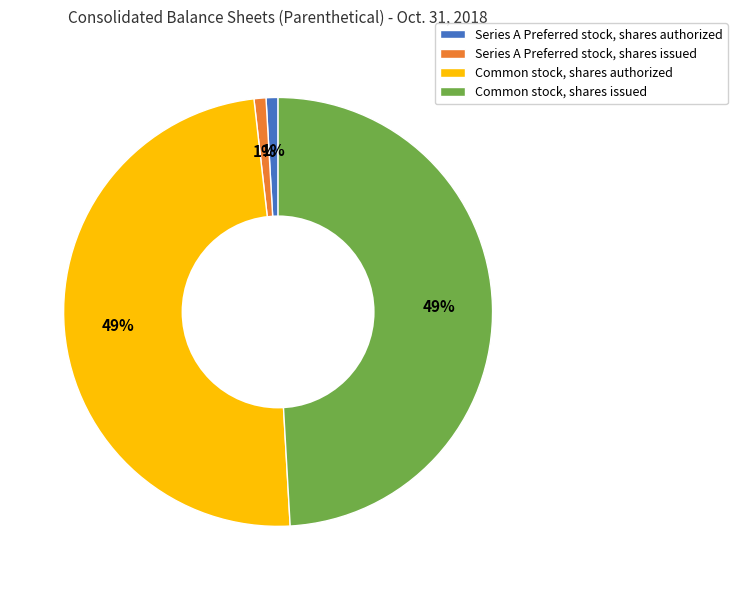

What percentage is the Common stock, shares issued slice, to the nearest percent?

49%